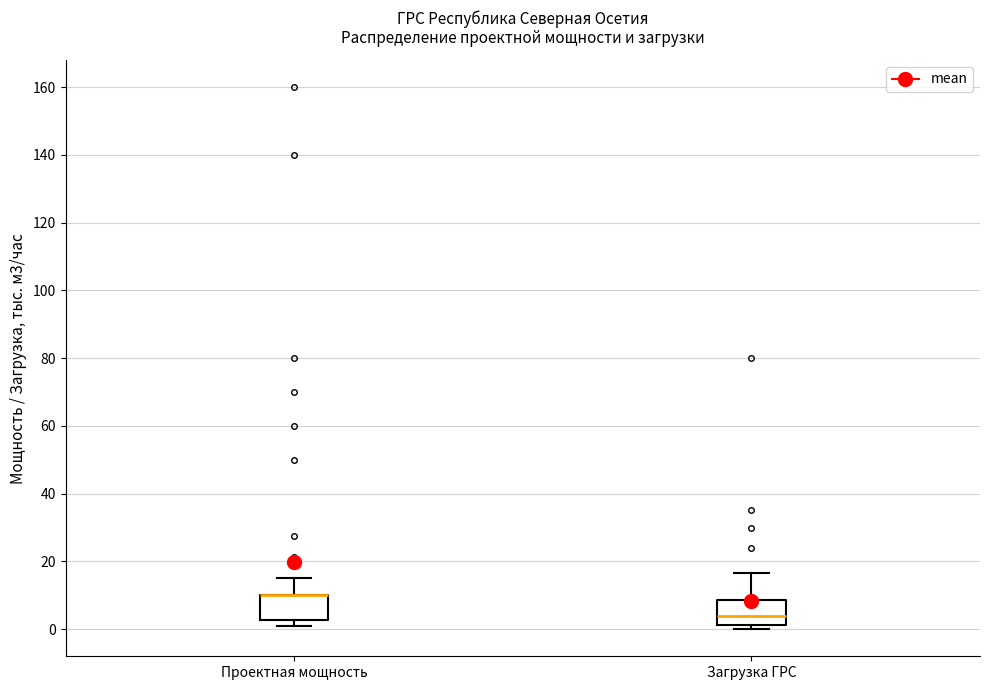

Reading left to right, transcribe this box plot: for each box, give where its median line is, the range the box spans, and where its two whiskers end, as read against the y-axis. The values are not printed on the chart, so give them approximately, as read against the axis.

Проектная мощность: median 10 (drawn on the box's upper edge), box 2 to 10, whiskers 2 (just below the box's lower edge) to 16
Загрузка ГРС: median 4, box 2 to 8, whiskers 0 to 16